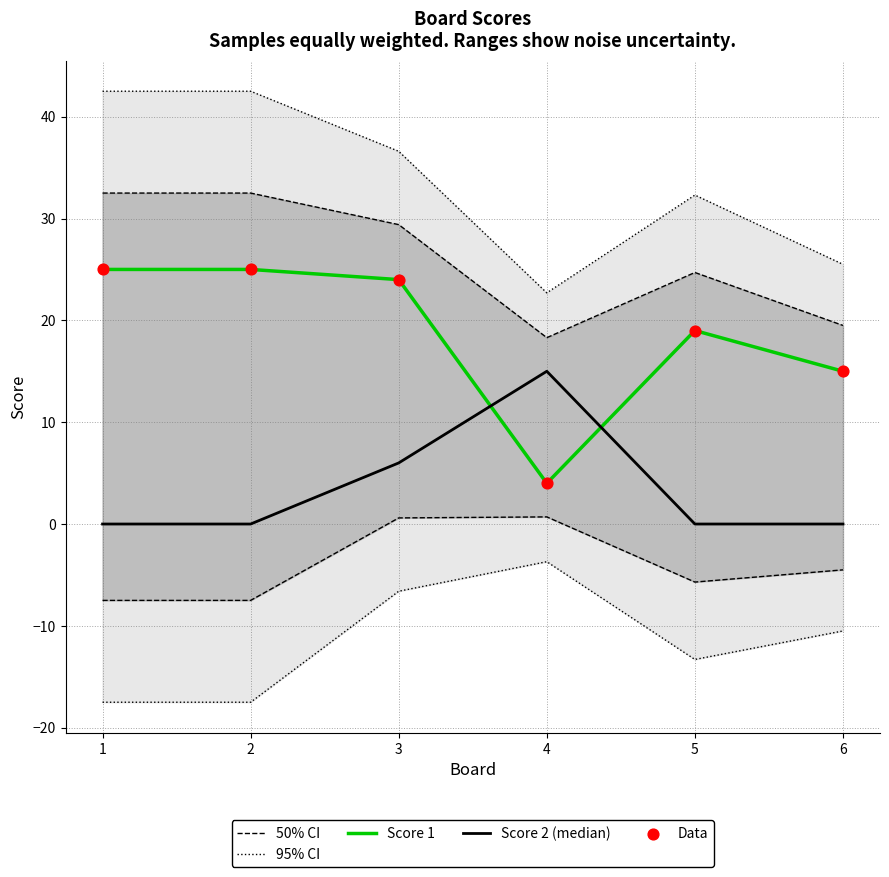

Which series contains the highest Y value?

95% CI